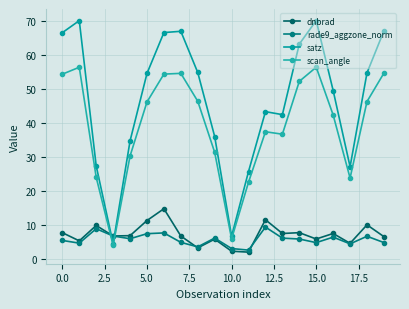

Does the chart have visible grid lines?

Yes